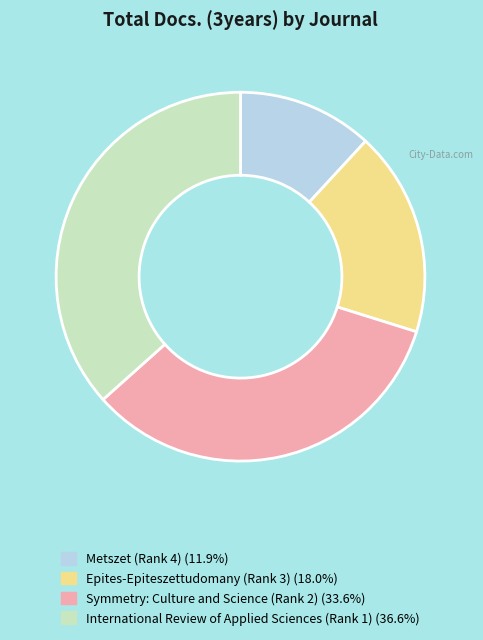

What is the smallest slice in the pie chart?

Metszet (Rank 4)